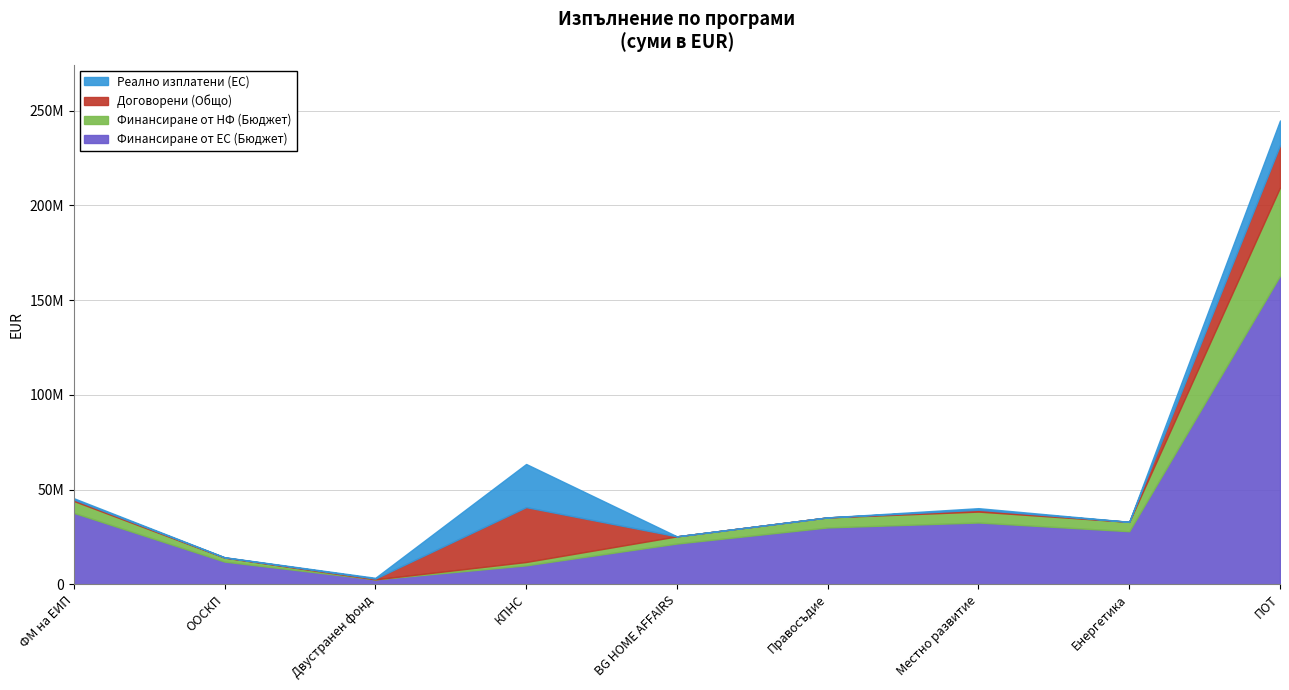

At which label does Финансиране от ЕС (Бюджет) reach its minimum?

Двустранен фонд